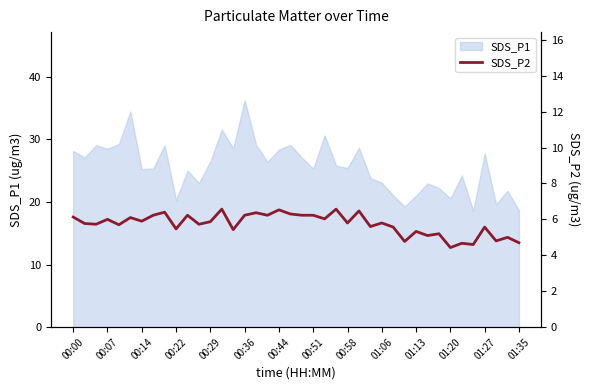

The value of SDS_P1 at 00:14 is 25.3. True or false?

True